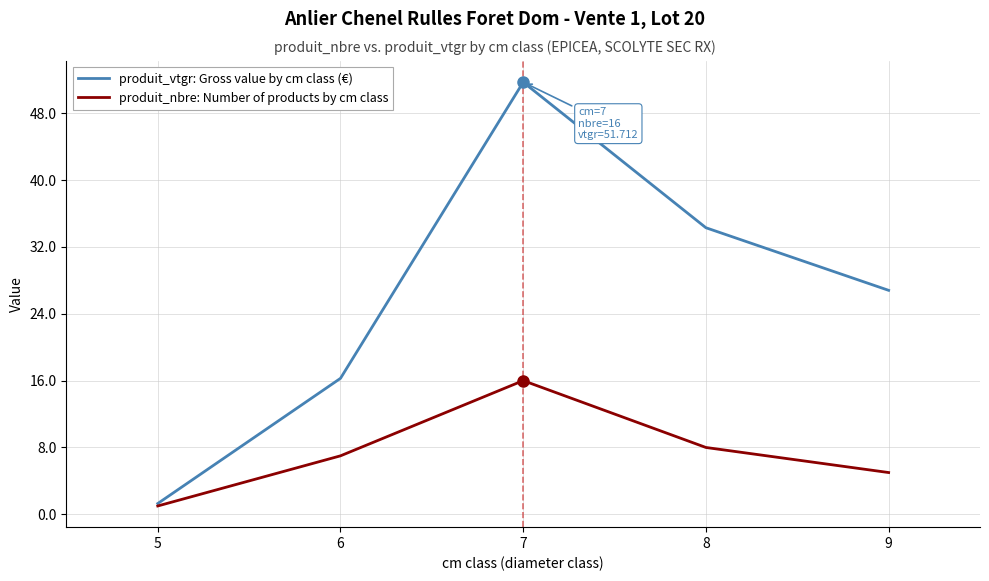

What is the approximate value of produit_nbre: Number of products by cm class at 9?

5.0